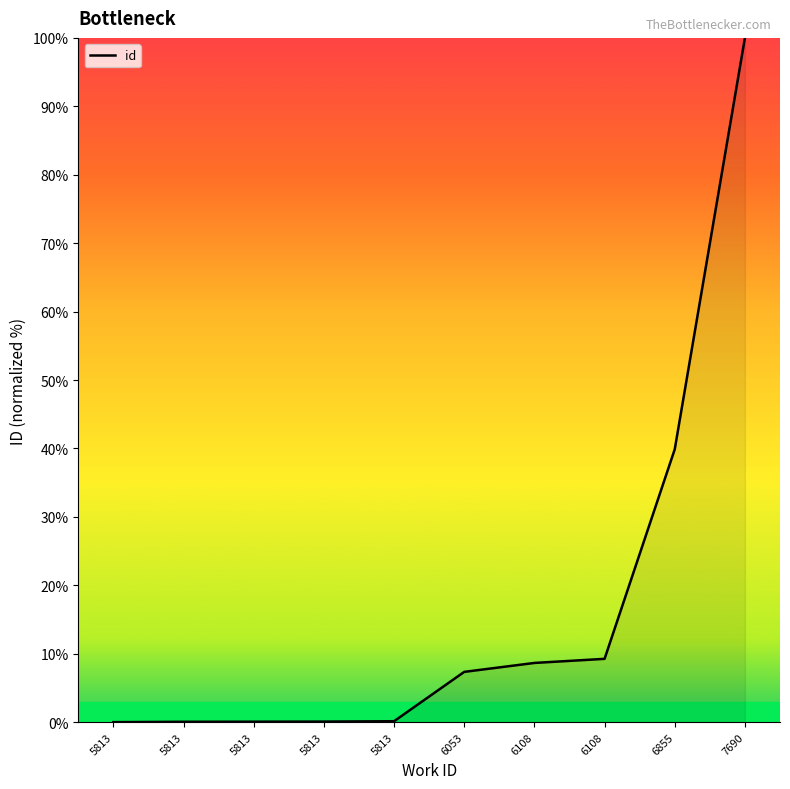

What is the difference between the maximum and minimum values?

100.0